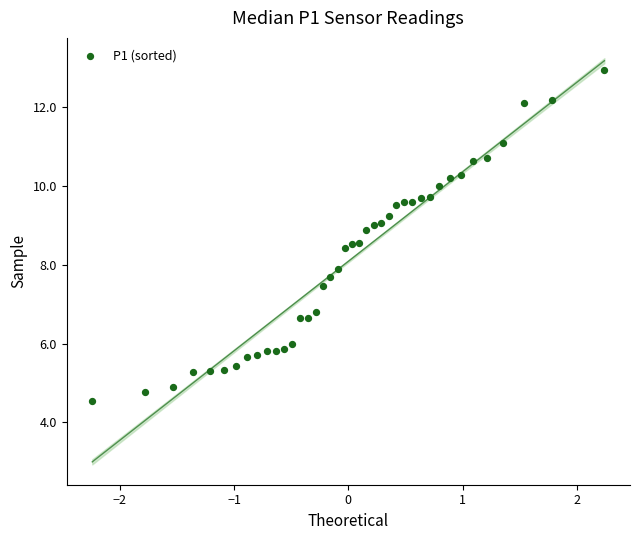

What is the range of X values (max minus min)?

4.5